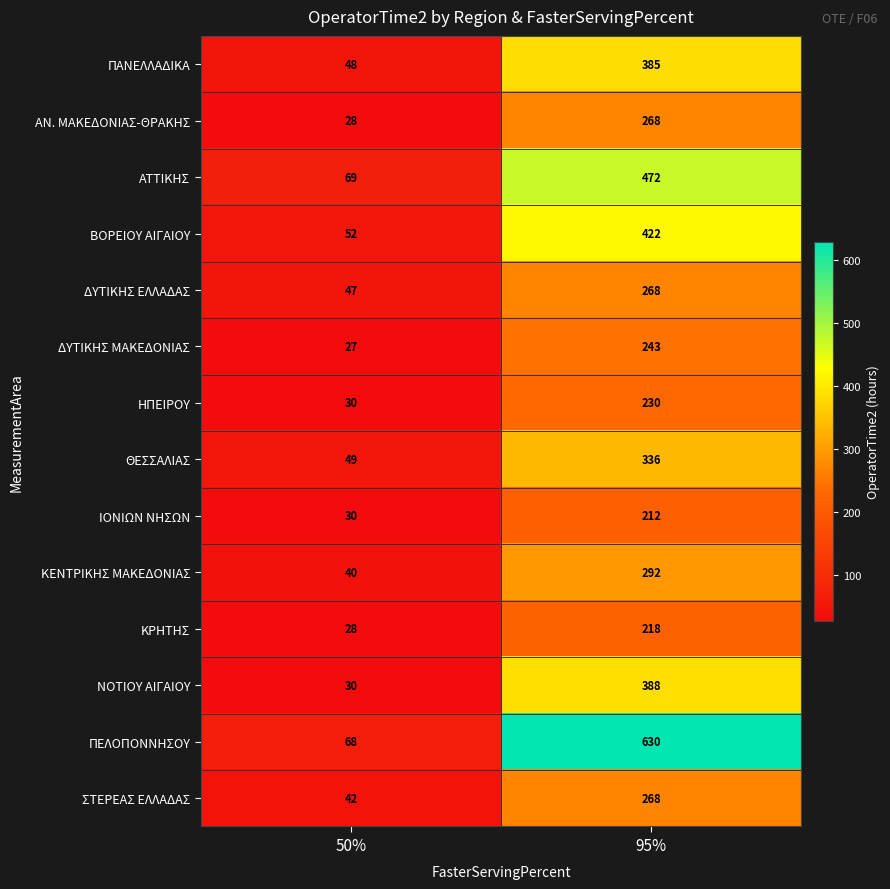

How many data points does each series have?

2